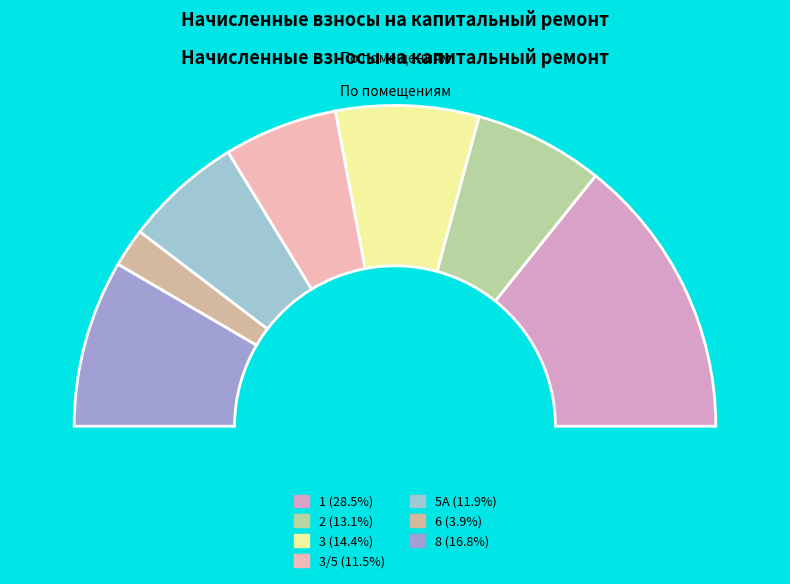

To the nearest percent, what is the difference between the largest and smallest slice percentages?

25%